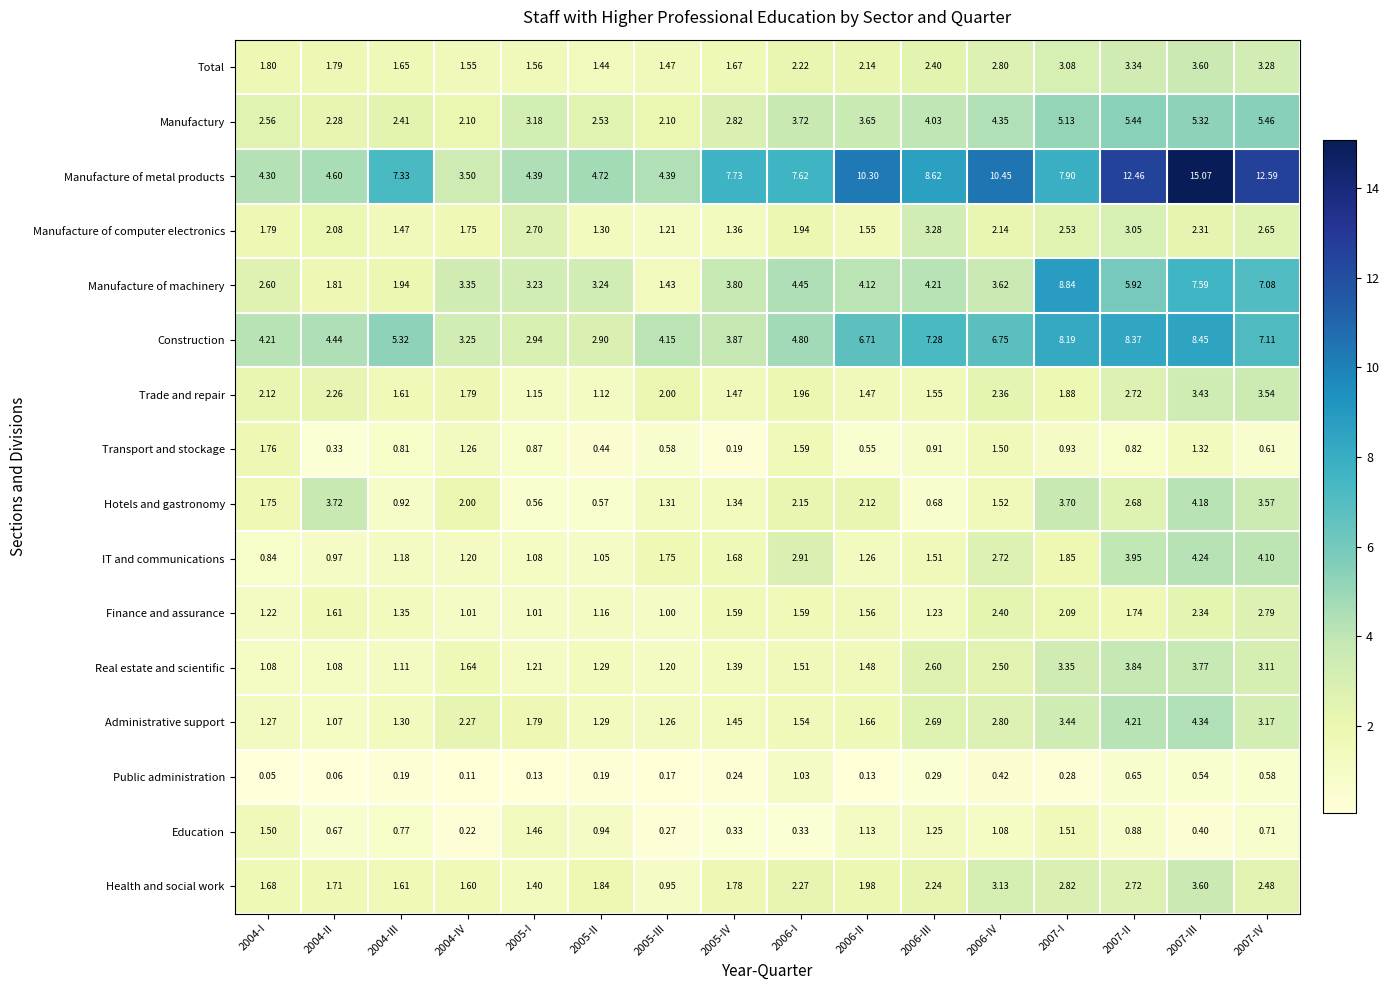

At 2006-III, list the series in order from largest to smallest.

Manufacture of metal products, Construction, Manufacture of machinery, Manufactury, Manufacture of computer electronics, Administrative support, Real estate and scientific, Total, Health and social work, Trade and repair, IT and communications, Education, Finance and assurance, Transport and stockage, Hotels and gastronomy, Public administration